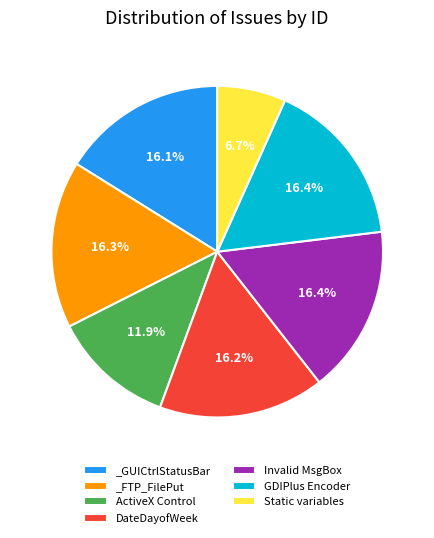

Is it true that Static variables is 14% of the pie?

False